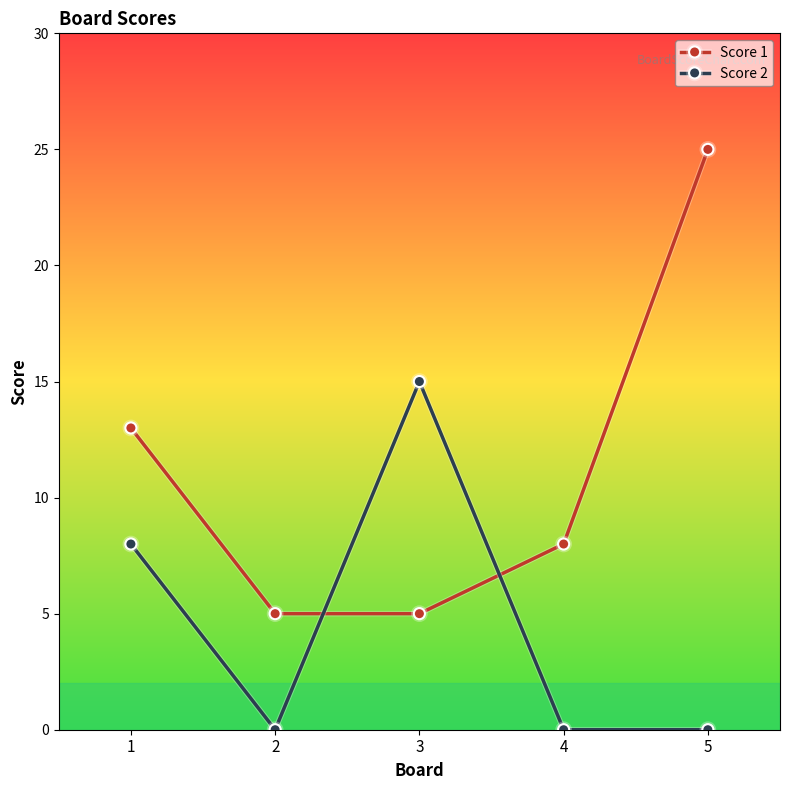

At which category does Score 2 reach its first local peak?

3